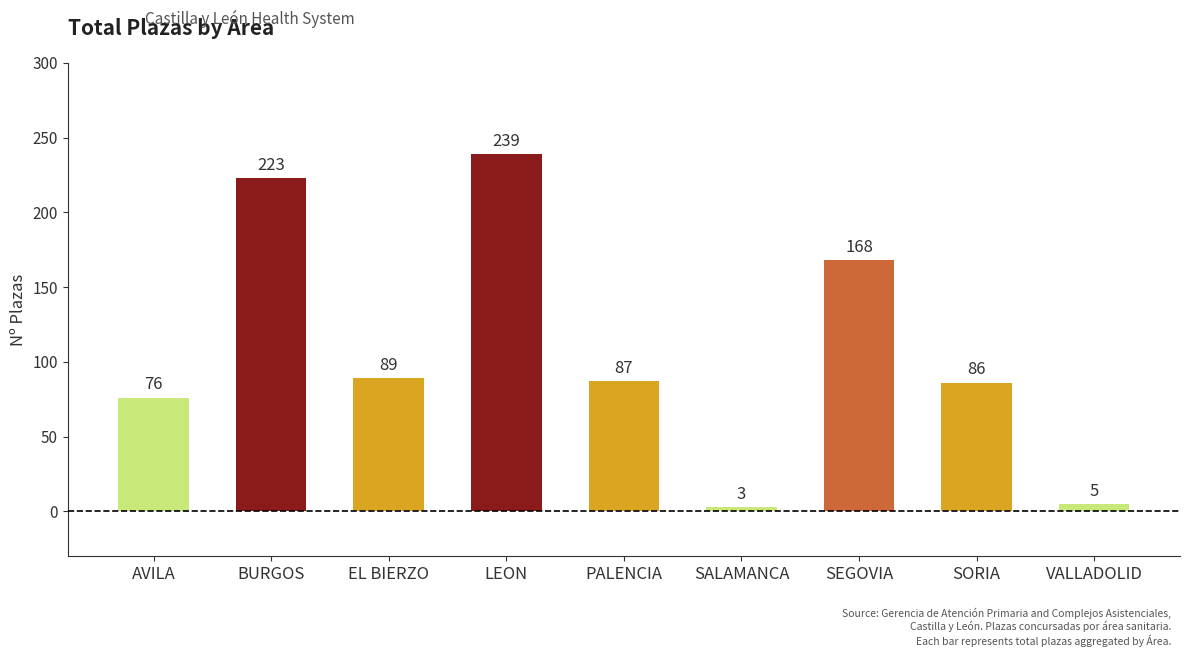

What is the label of the 9th bar from the right?

AVILA